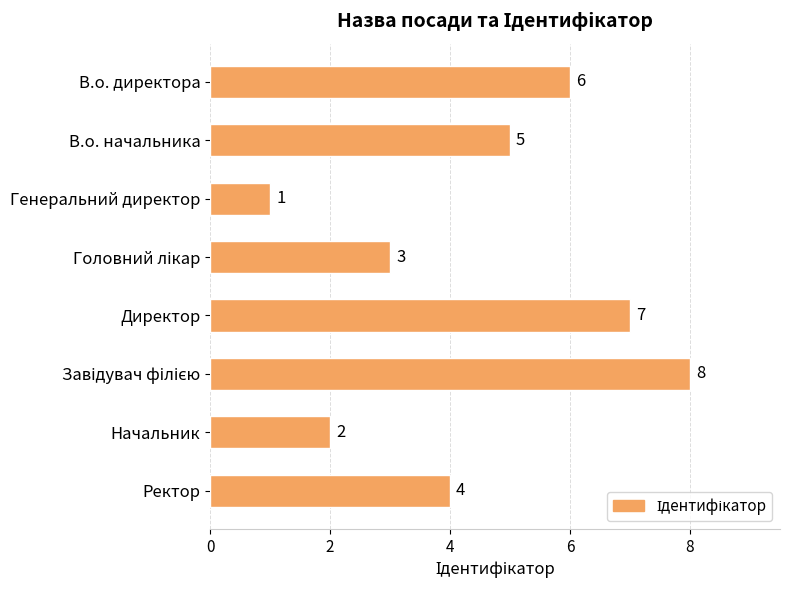

Is it true that the value at Директор is 7?

True